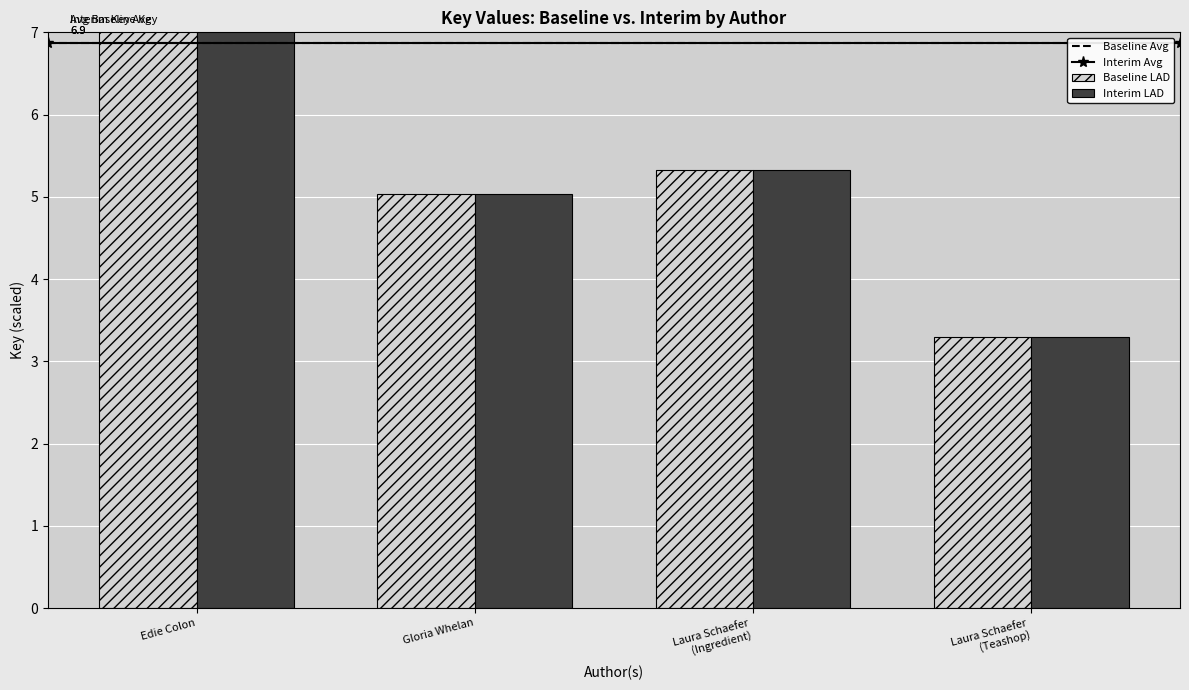

Are the bars grouped side by side (vs. stacked)?

Yes